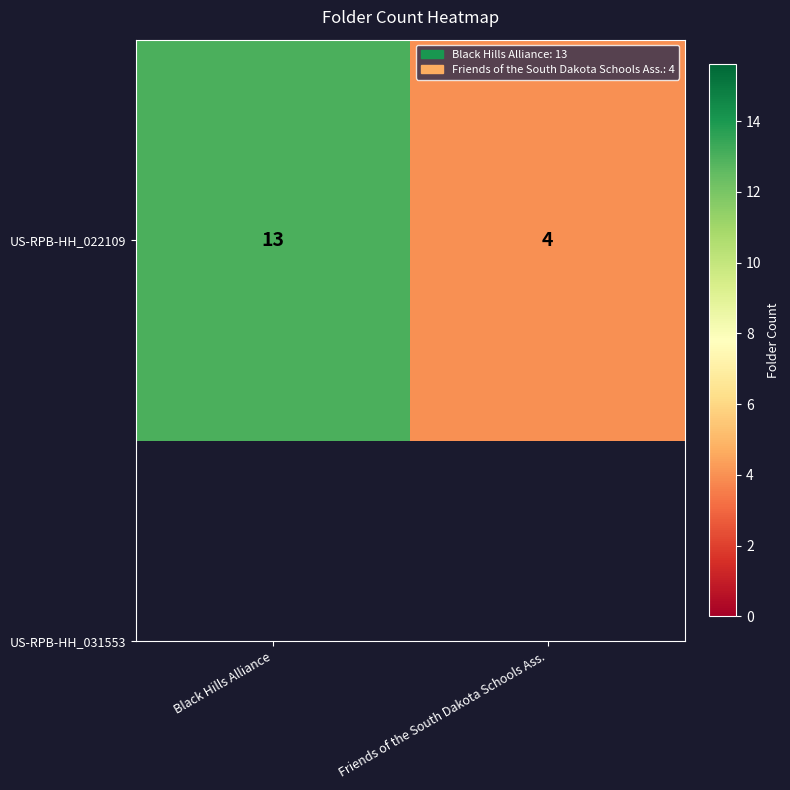

Reading right to left, what are all the values shown in this chart?

Friends of the South Dakota Schools Ass.=4	Black Hills Alliance=13